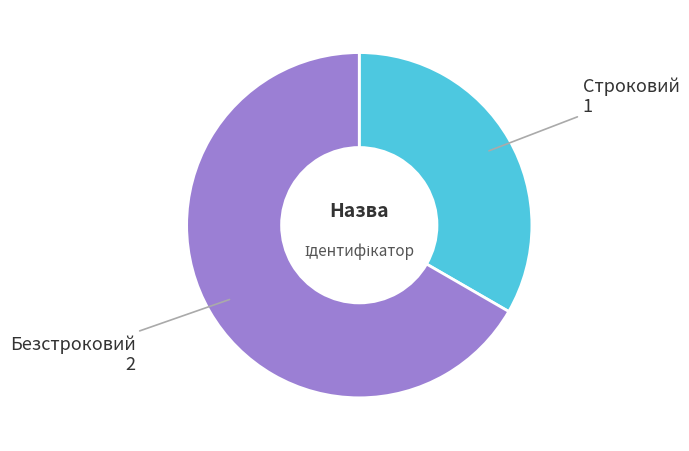

How many slices are in this pie chart?

2